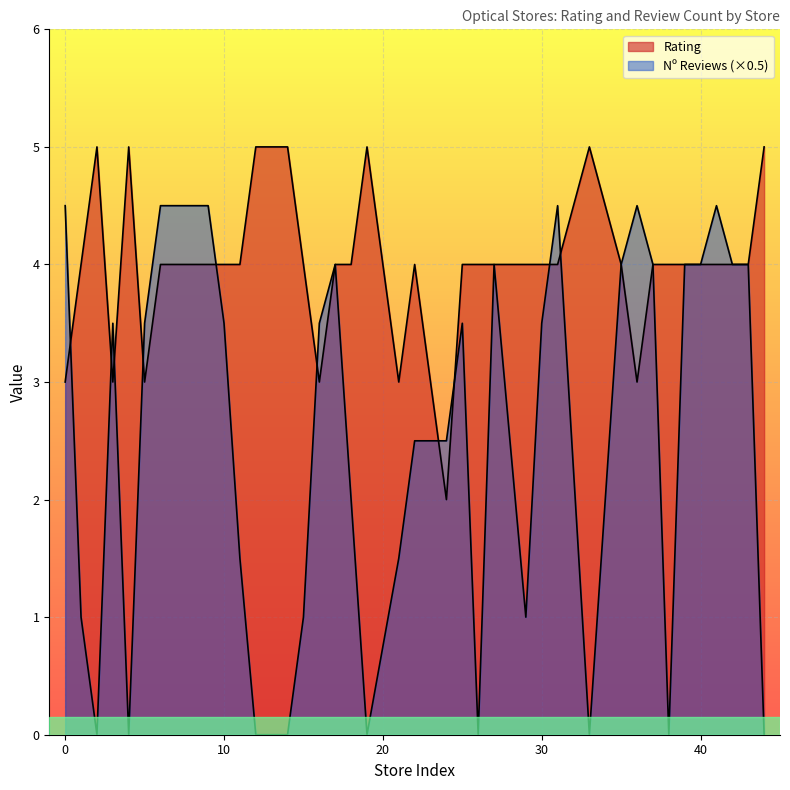

Reading left to right, list all the values displayed in this chart.

Rating: 0=3.0	1=4.0	2=5.0	3=3.0	4=5.0	5=3.0	6=4.0	8=4.0	9=4.0	10=4.0	11=4.0	12=5.0	13=5.0	14=5.0	15=4.0	16=3.0	17=4.0	18=4.0	19=5.0	21=3.0	22=4.0	24=2.0	25=4.0	26=4.0	27=4.0	29=4.0	30=4.0	31=4.0	33=5.0	35=4.0	36=3.0	37=4.0	38=4.0	39=4.0	40=4.0	41=4.0	42=4.0	43=4.0	44=5.0
Nº Reviews: 0=4.5	1=1.0	2=0.0	3=3.5	4=0.0	5=3.5	6=4.5	8=4.5	9=4.5	10=3.5	11=1.5	12=0.0	13=0.0	14=0.0	15=1.0	16=3.5	17=4.0	18=2.0	19=0.0	21=1.5	22=2.5	24=2.5	25=3.5	26=0.0	27=4.0	29=1.0	30=3.5	31=4.5	33=0.0	35=4.0	36=4.5	37=4.0	38=0.0	39=4.0	40=4.0	41=4.5	42=4.0	43=4.0	44=0.0